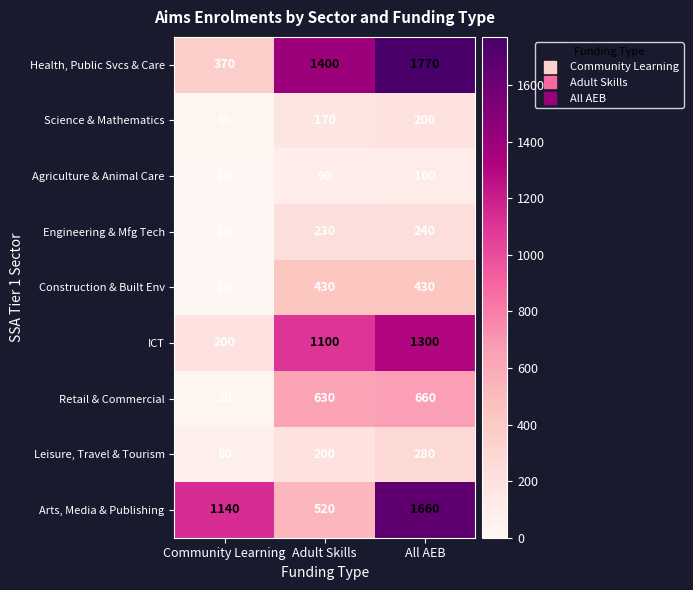

Which series has the largest total across all categories?

Health, Public Svcs & Care